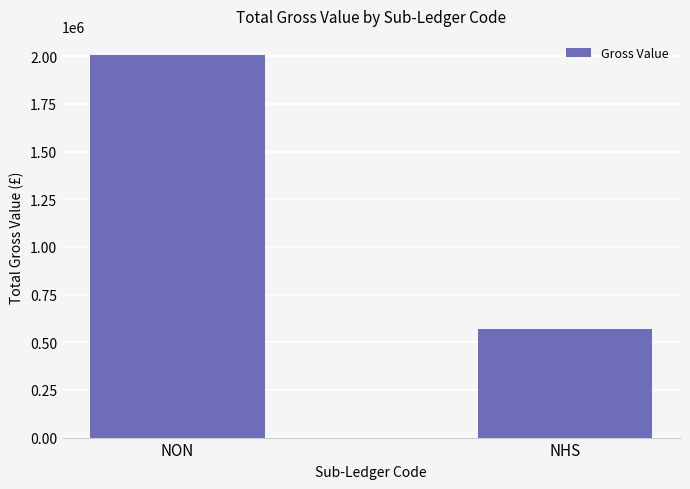

What value does the data have at NHS?

569235.3